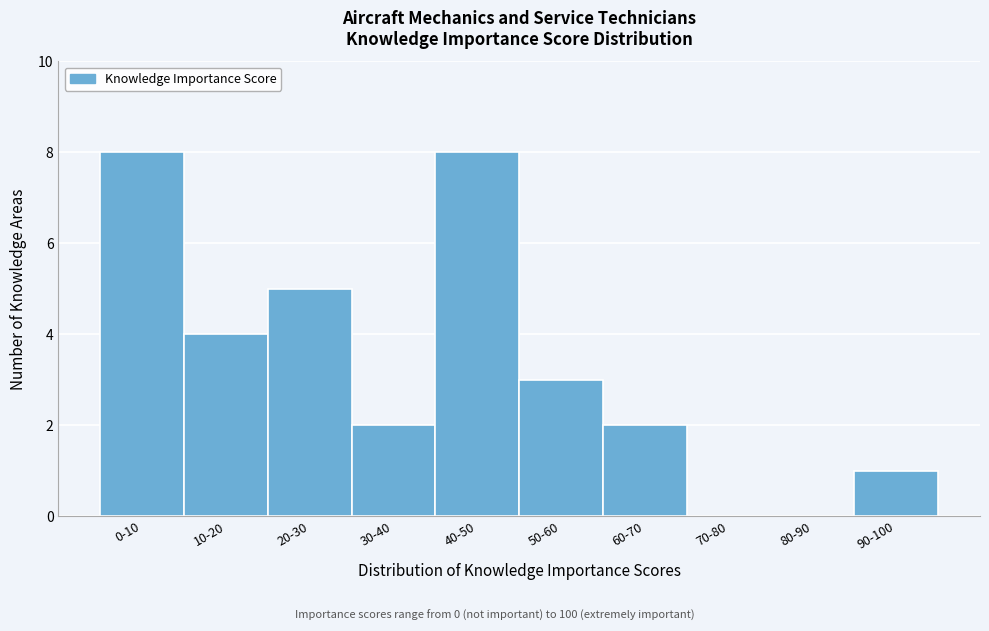

Reading left to right, transcribe all the data shown in this chart.

0-10=8	10-20=4	20-30=5	30-40=2	40-50=8	50-60=3	60-70=2	70-80=0	80-90=0	90-100=1